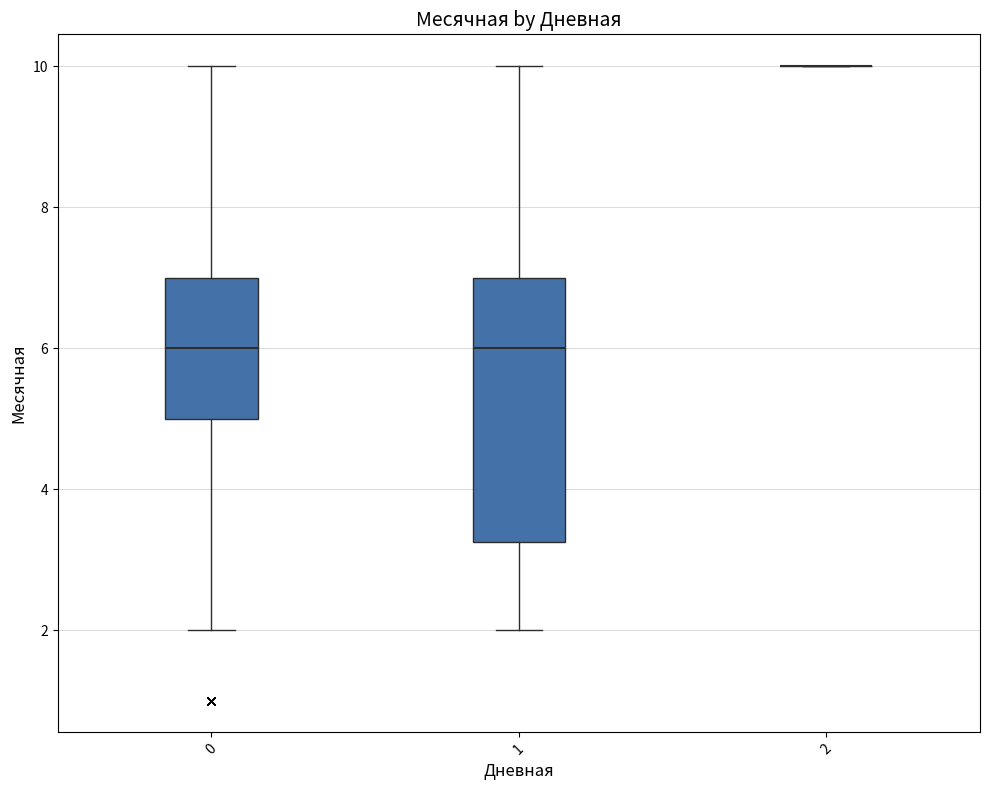

Which box is the tallest, from its lower edge to its upper edge?

1